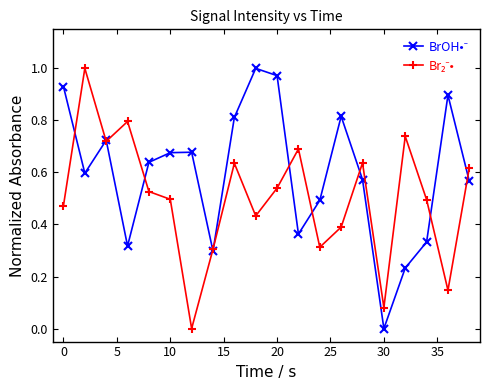

Rank the series by their maximum value, from lowest to highest.

BrOH•⁻, Br₂⁻•